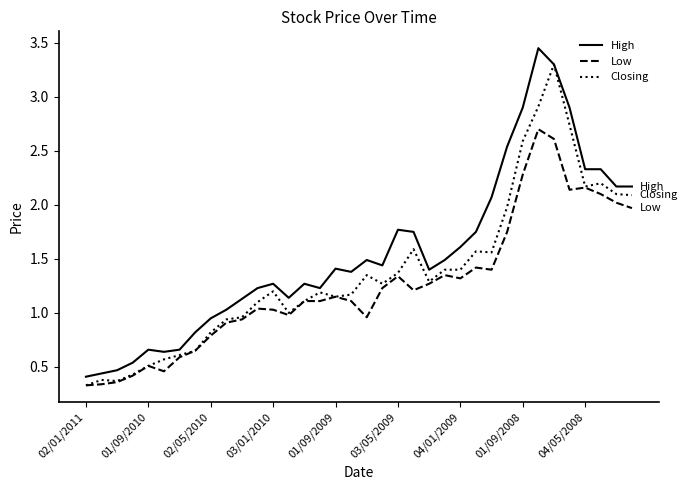

Which series has the largest total across all categories?

High